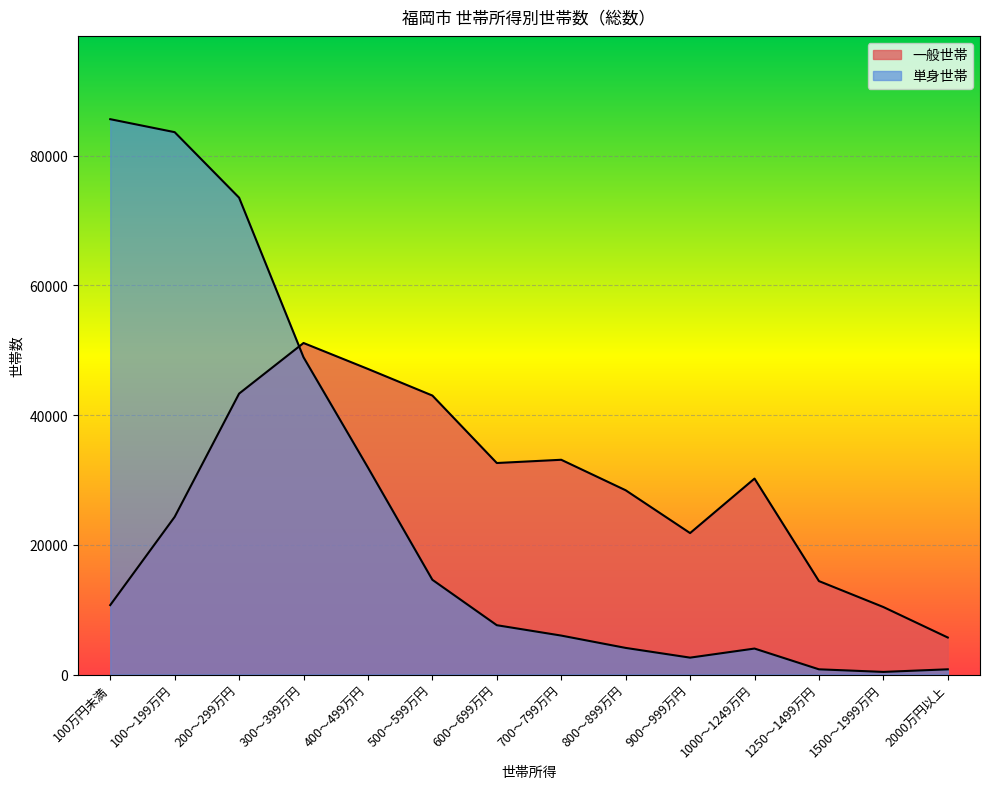

Does the chart display data point markers on the line(s)?

No